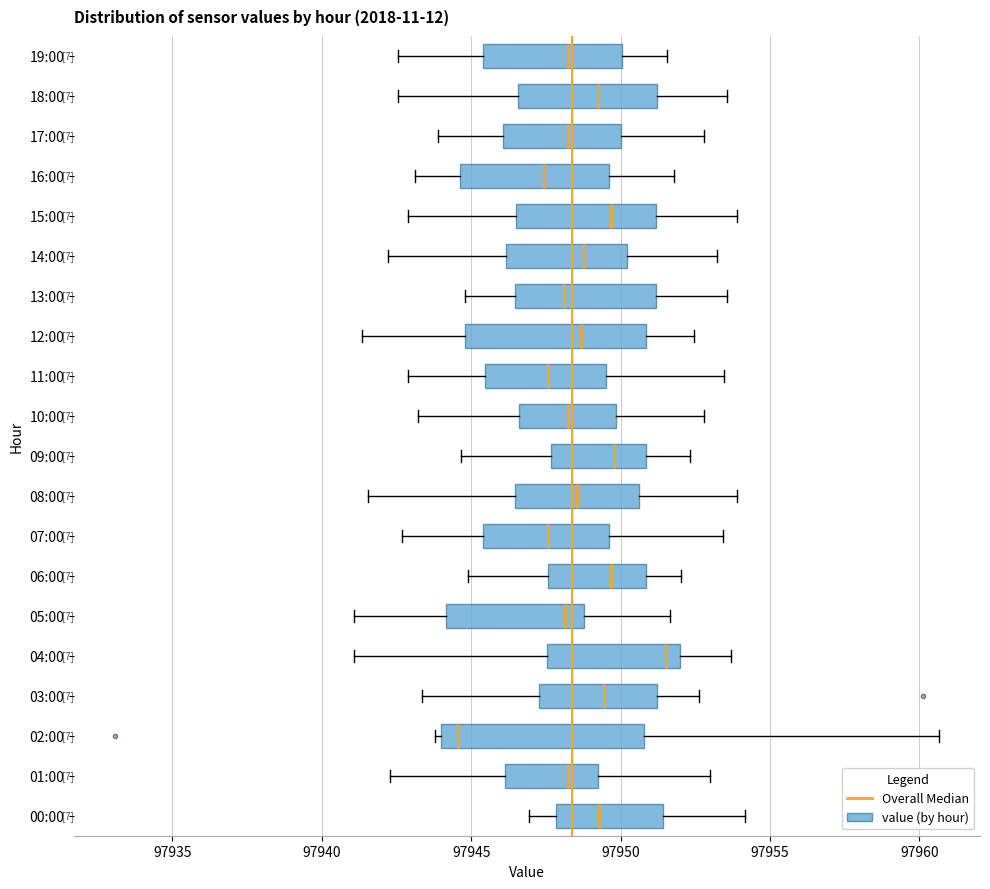

Comparing the boxes themselves (not the whiskers), which one is the widest?

02:00